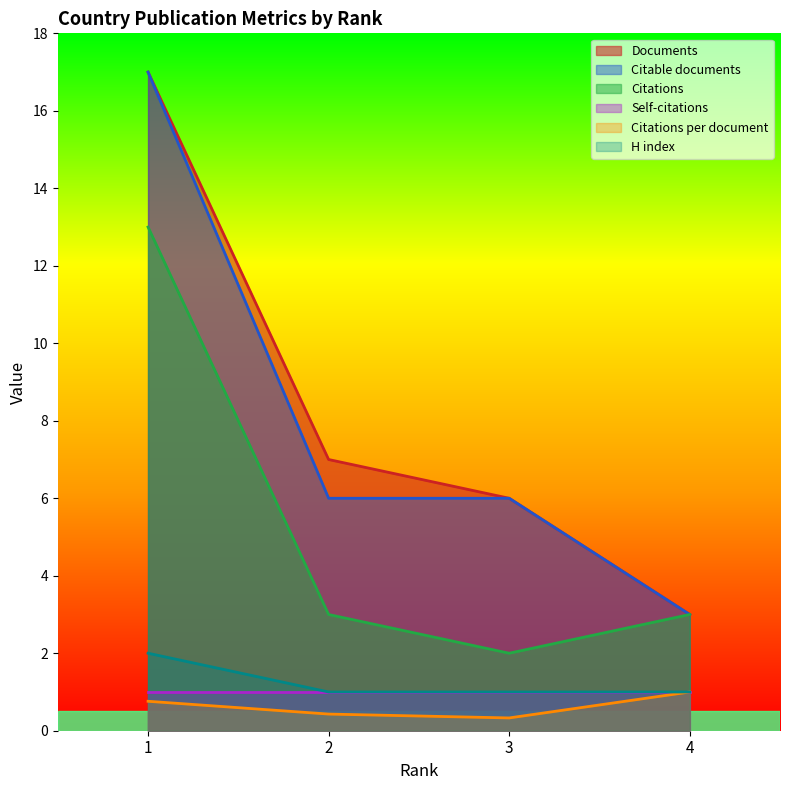

Which has a higher value, 1 or 4?

1